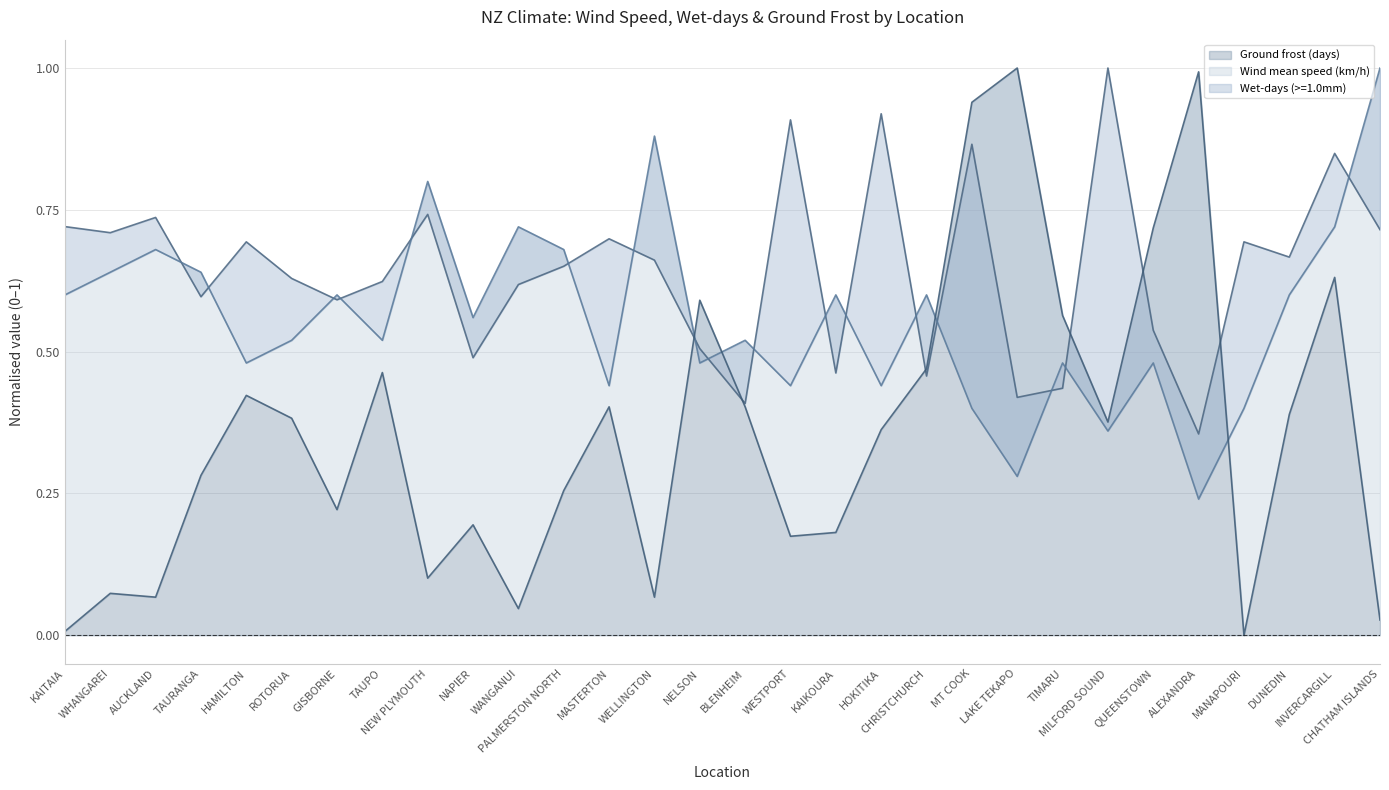

What value does the Wet-days (>=1.0mm) series have at HAMILTON?

0.7